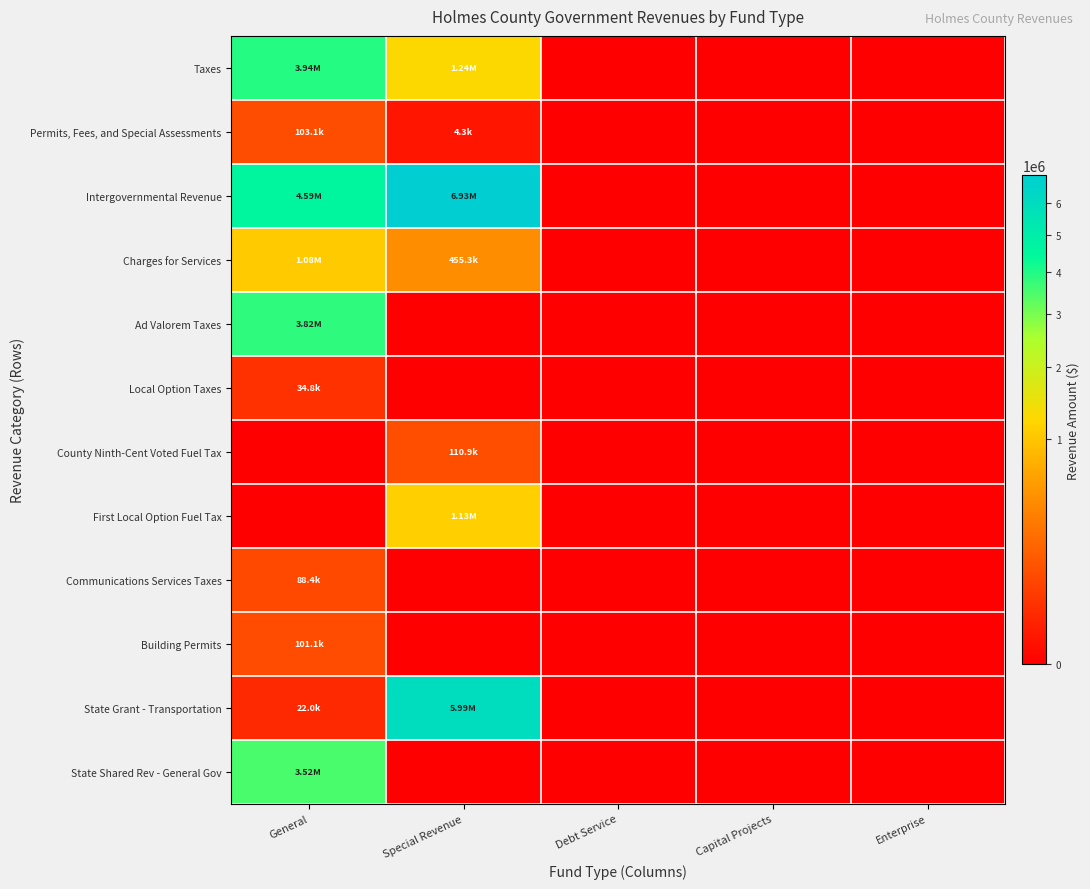

Reading left to right, what are all the values shown in this chart?

Taxes: General=3940116	Special Revenue=1237990	Debt Service=0	Capital Projects=0	Enterprise=0
Permits, Fees, and Special Assessments: General=103143	Special Revenue=4350	Debt Service=0	Capital Projects=0	Enterprise=0
Intergovernmental Revenue: General=4586174	Special Revenue=6925356	Debt Service=0	Capital Projects=0	Enterprise=0
Charges for Services: General=1076928	Special Revenue=455299	Debt Service=0	Capital Projects=0	Enterprise=0
Ad Valorem Taxes: General=3816902	Special Revenue=0	Debt Service=0	Capital Projects=0	Enterprise=0
Local Option Taxes: General=34809	Special Revenue=0	Debt Service=0	Capital Projects=0	Enterprise=0
County Ninth-Cent Voted Fuel Tax: General=0	Special Revenue=110941	Debt Service=0	Capital Projects=0	Enterprise=0
First Local Option Fuel Tax: General=0	Special Revenue=1127049	Debt Service=0	Capital Projects=0	Enterprise=0
Communications Services Taxes: General=88405	Special Revenue=0	Debt Service=0	Capital Projects=0	Enterprise=0
Building Permits: General=101143	Special Revenue=0	Debt Service=0	Capital Projects=0	Enterprise=0
State Grant - Transportation: General=21997	Special Revenue=5986373	Debt Service=0	Capital Projects=0	Enterprise=0
State Shared Rev - General Gov: General=3516659	Special Revenue=0	Debt Service=0	Capital Projects=0	Enterprise=0